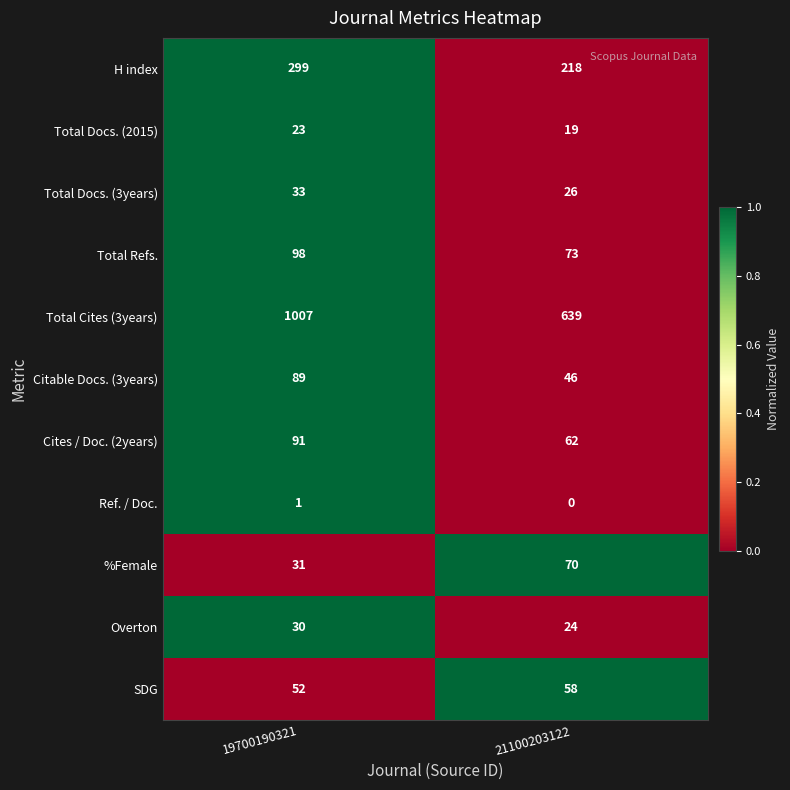

True or false: Total Refs. has a value of 110 at 21100203122.

False